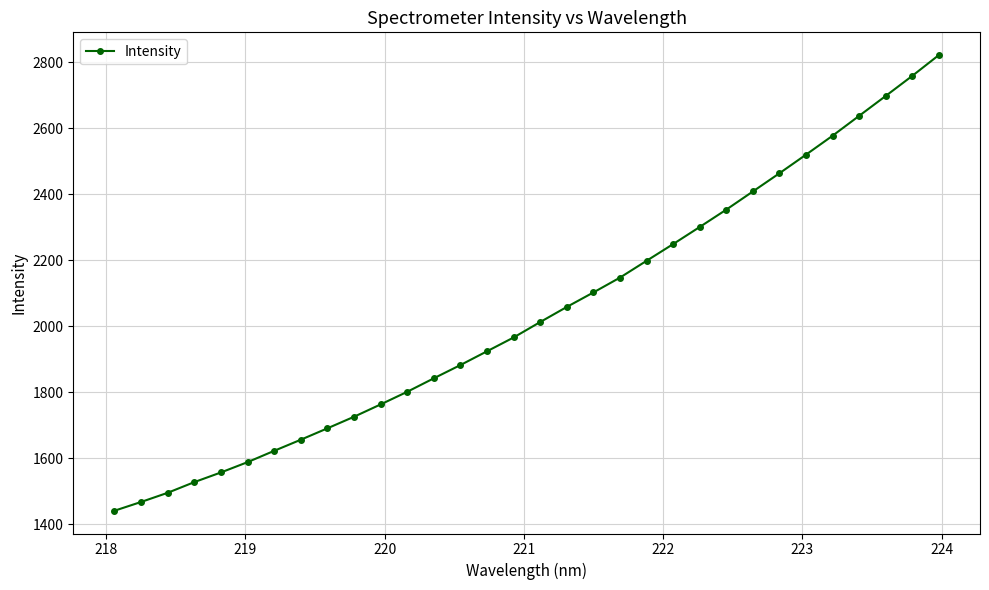

What is the sum of all values?

65270.0